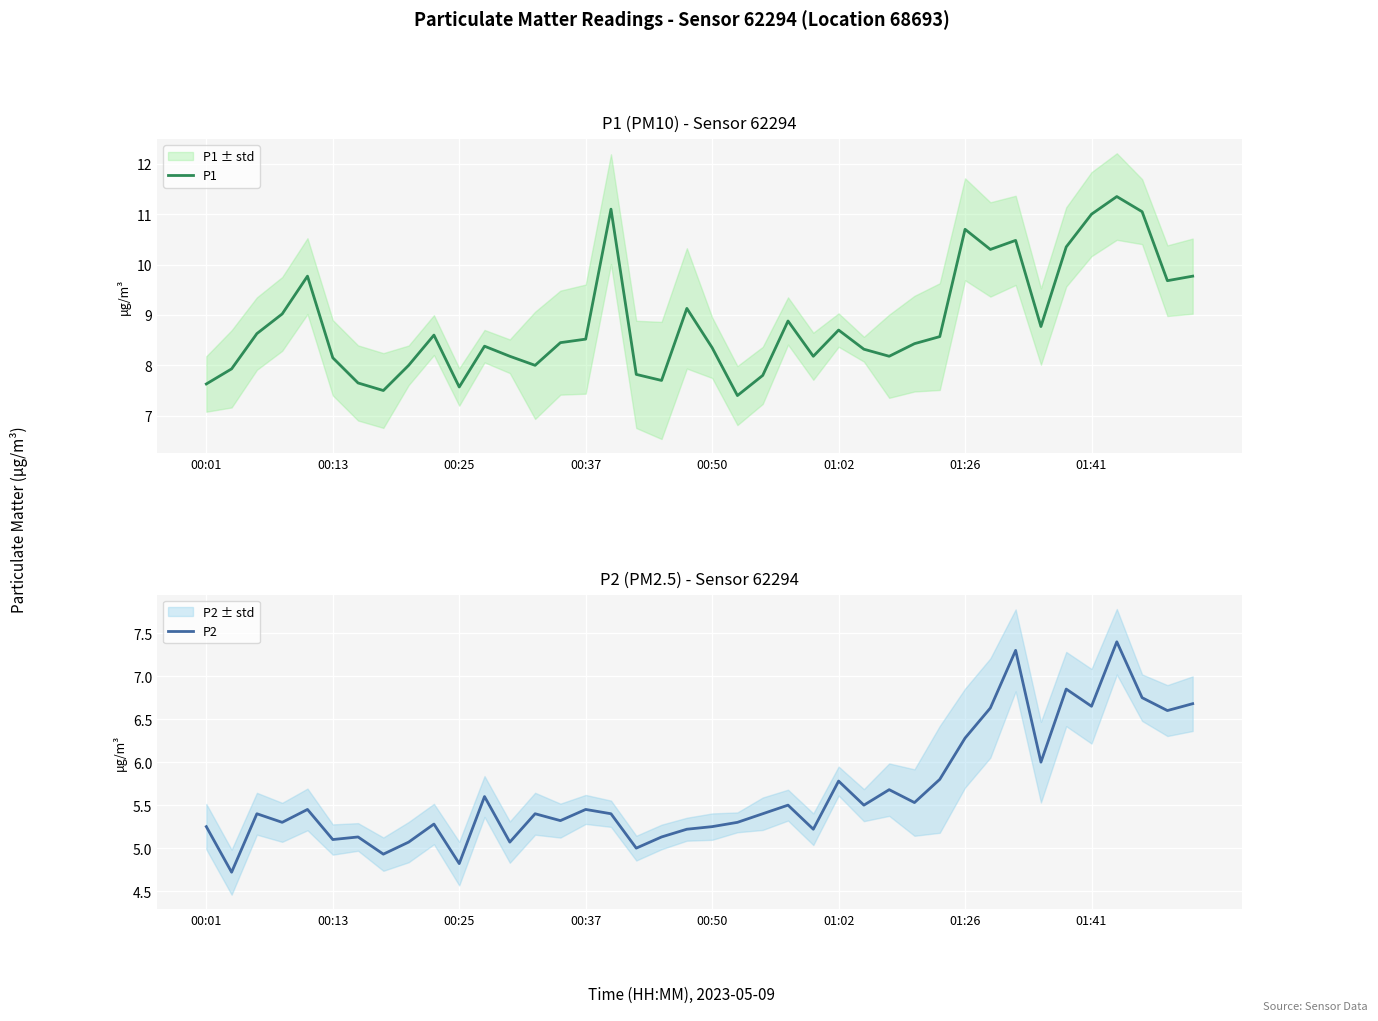

What is the sum of all P1 values?

354.0